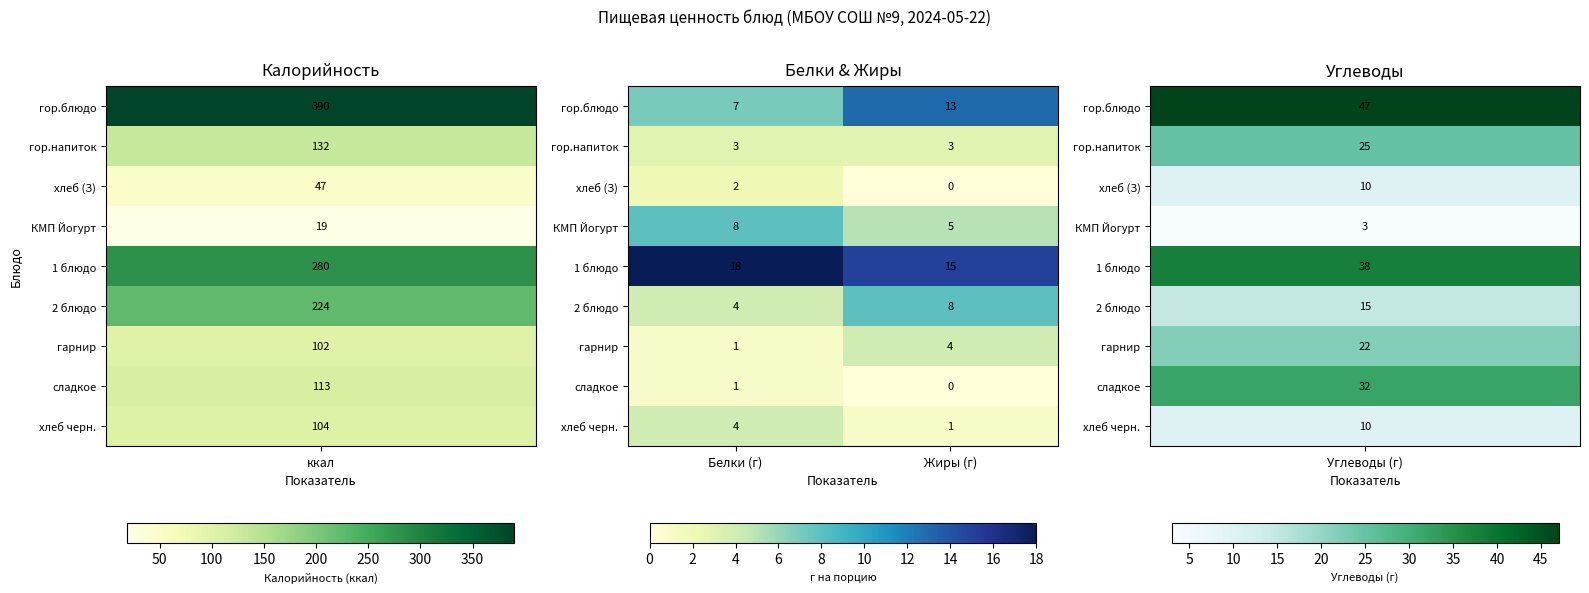

What is the greatest value displayed?

18